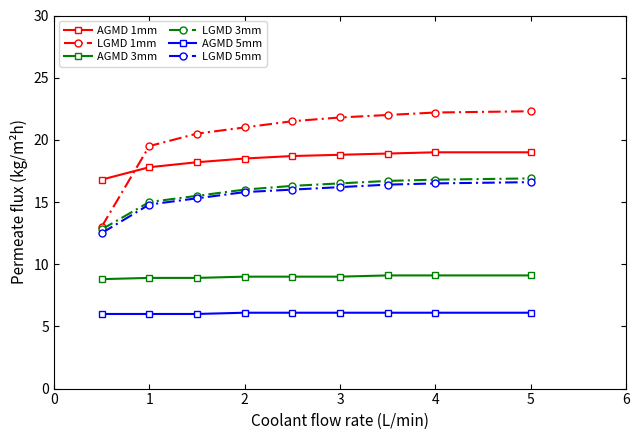

What is the smallest value displayed?

6.0